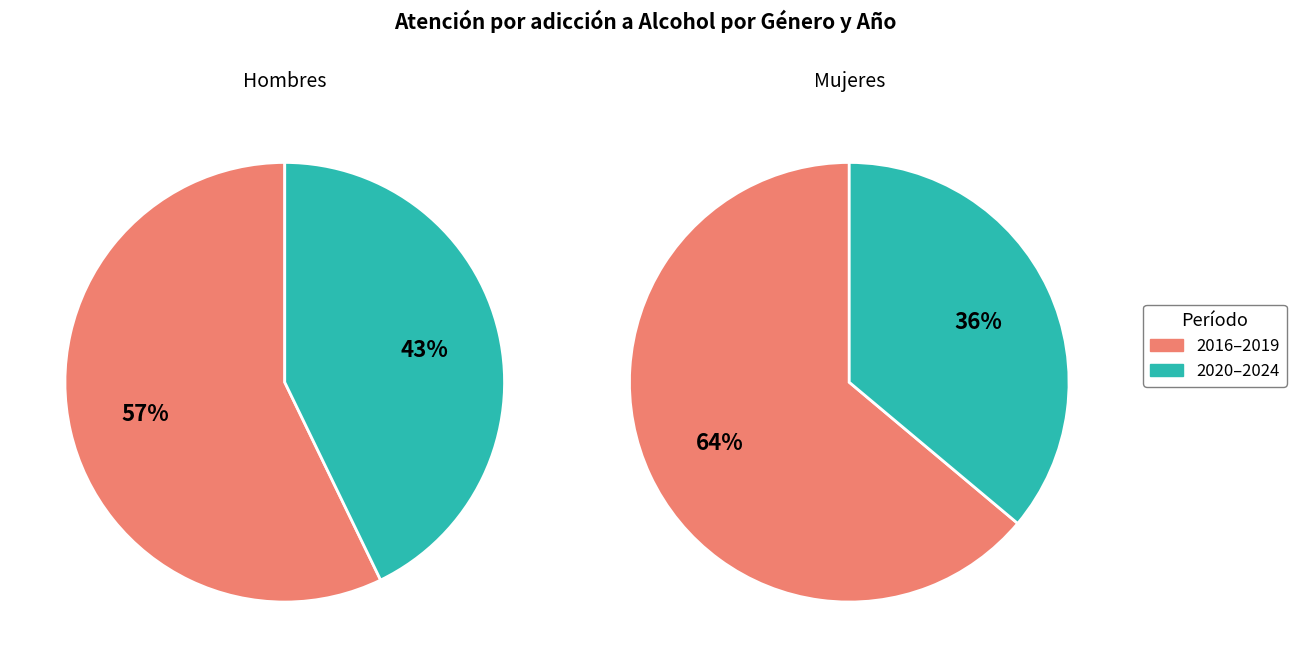

The values_mujeres slice represents 2% of the pie. True or false?

False